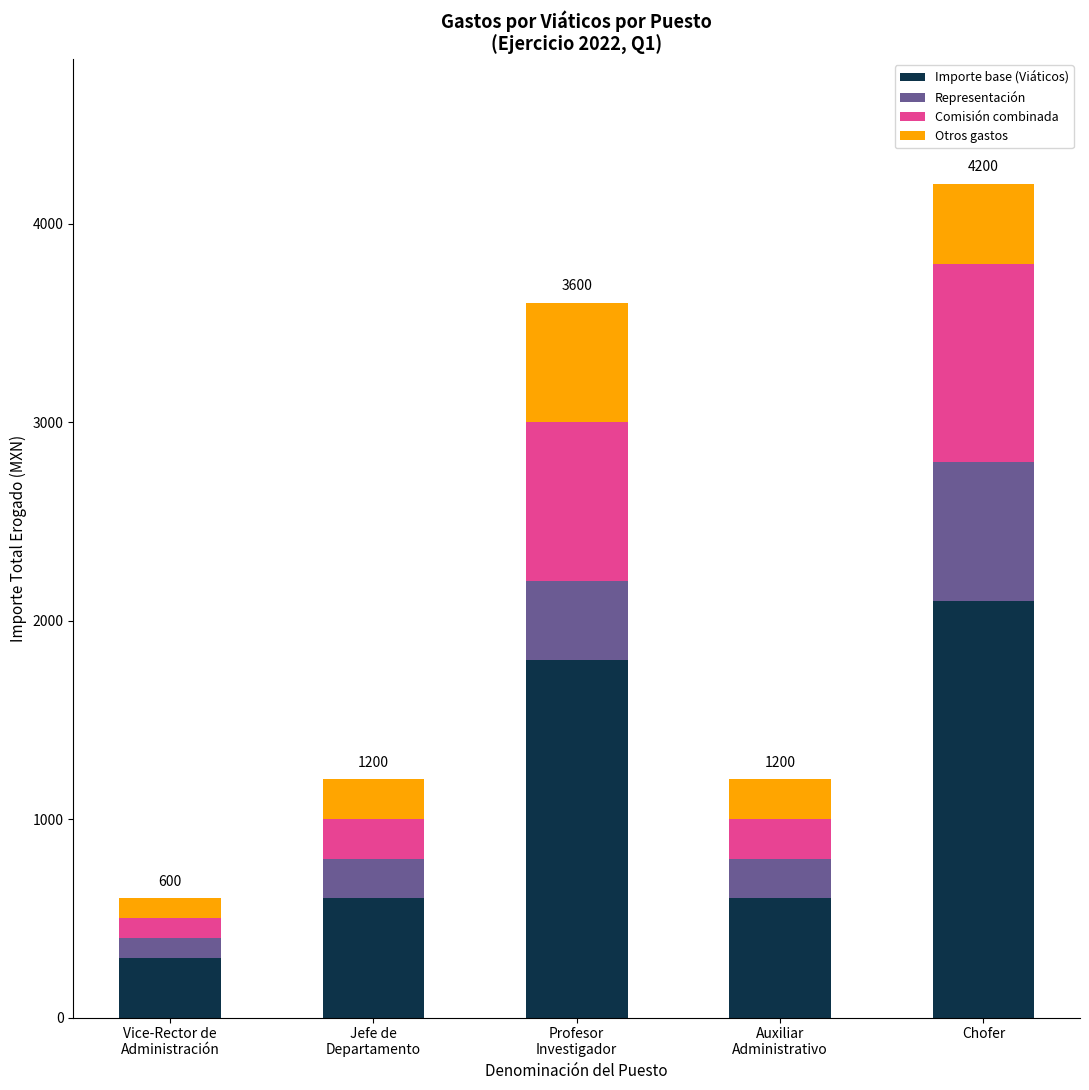

Which category has the highest value in the Importe base (Viáticos) series?

Chofer